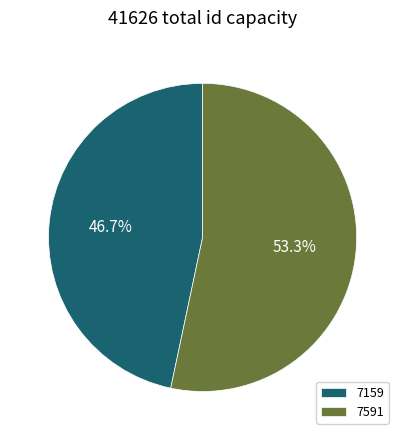

What is the ratio of the value at 7159 to the value at 7591?

0.9